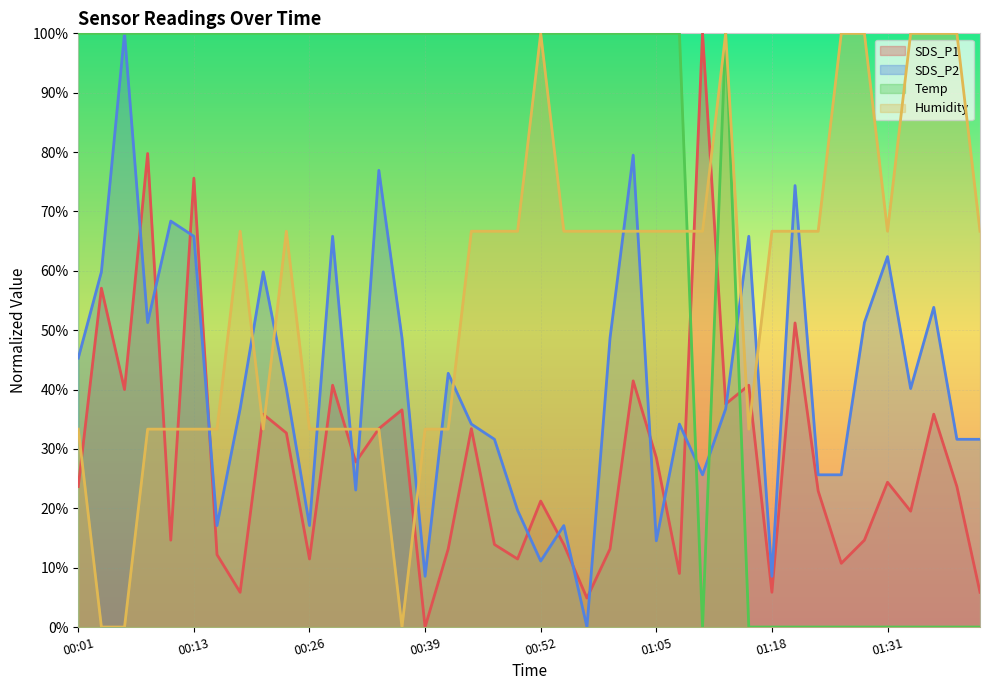

What is the difference between the maximum and minimum values in the Temp series?

1.0